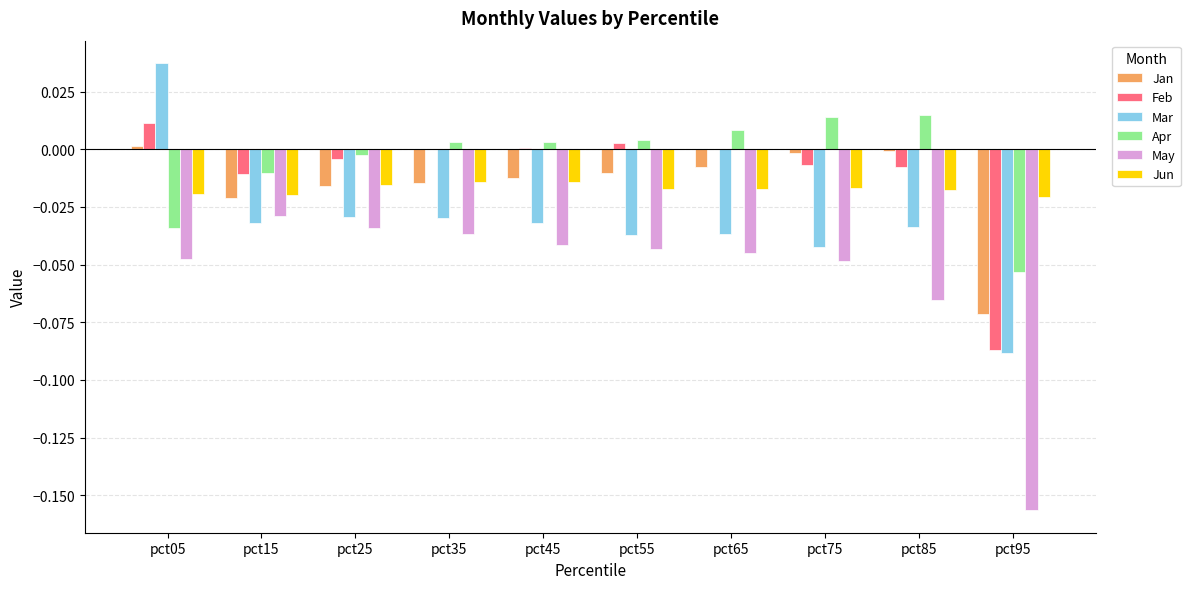

Which category has the highest value across all series?

pct05